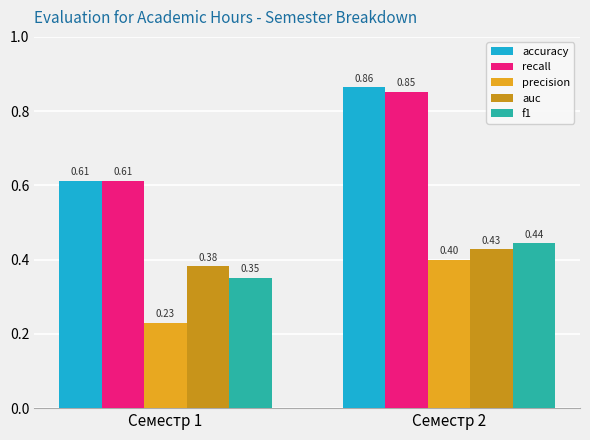

Which category has the lowest value in the auc series?

Семестр 1